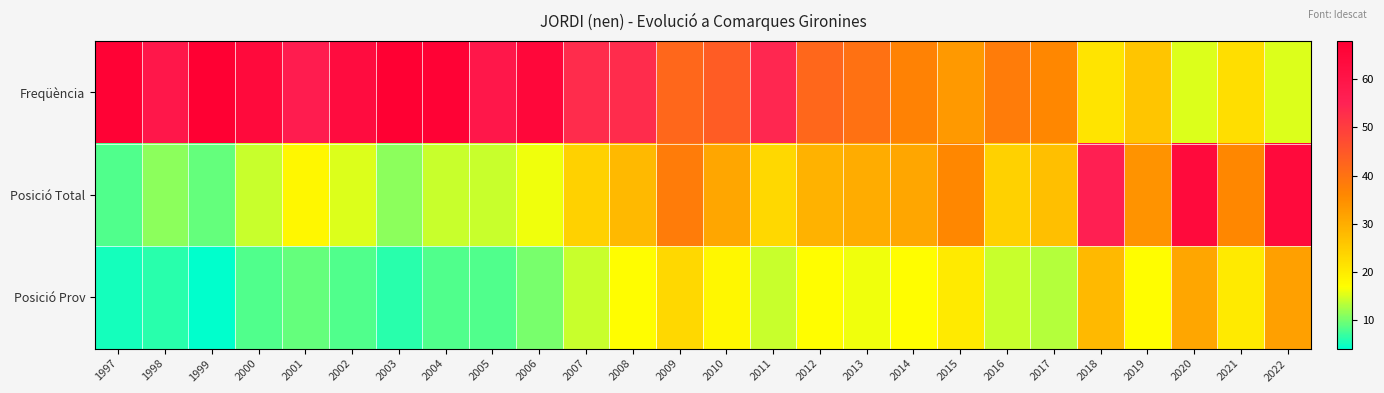

Rank the series by their average value, from lowest to highest.

Posició Prov, Posició Total, Freqüència